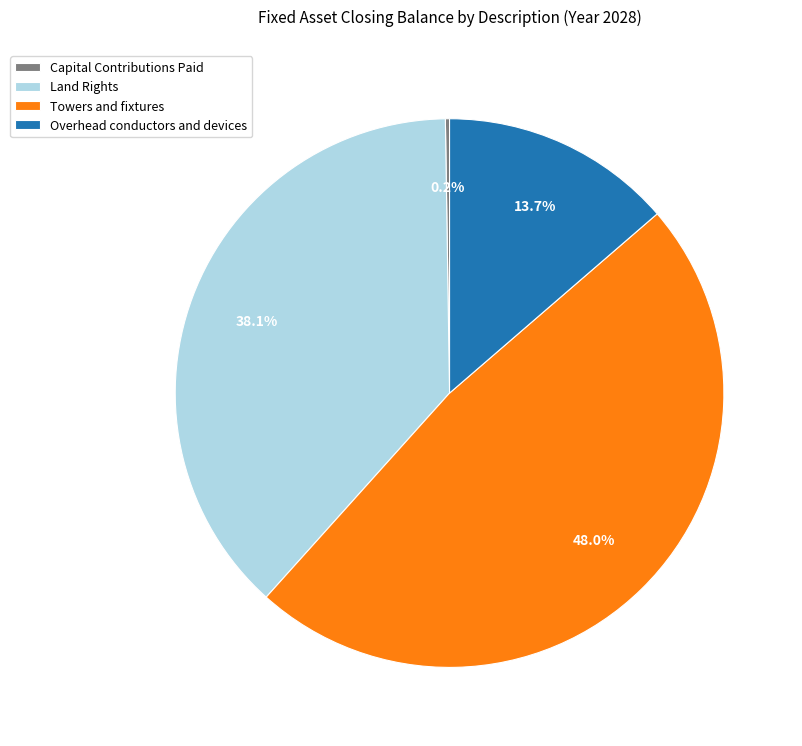

Between Land Rights and Towers and fixtures, which is larger?

Towers and fixtures